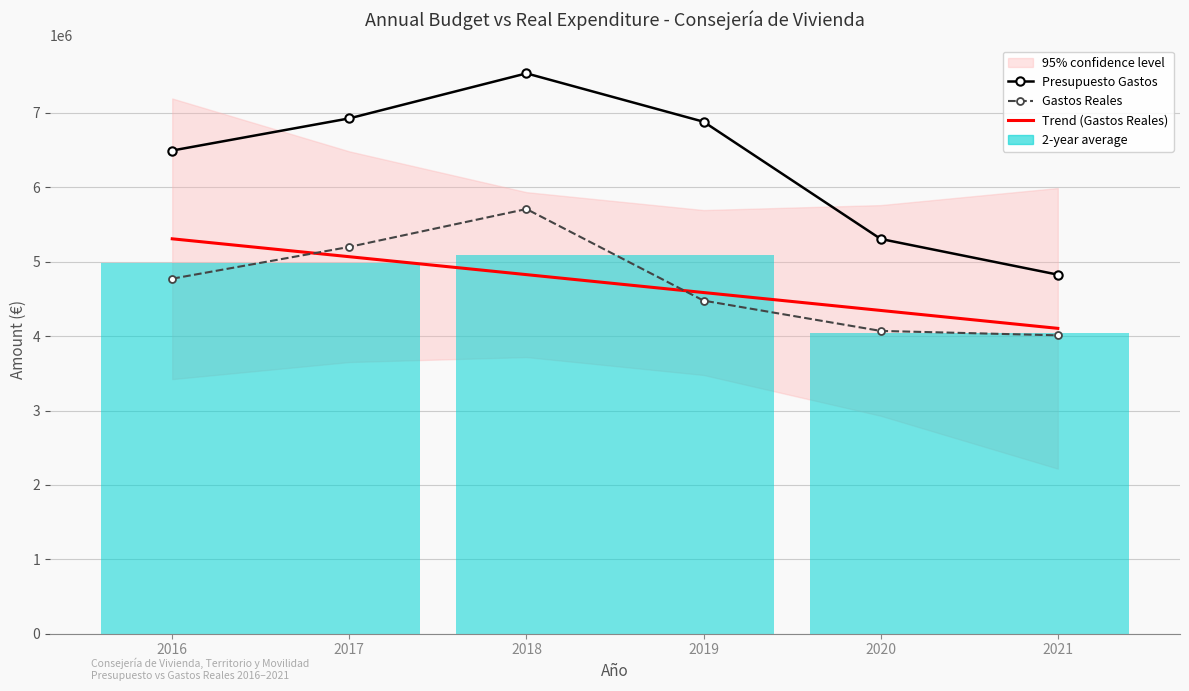

What is the average value of the Presupuesto Gastos series?

6327964.5